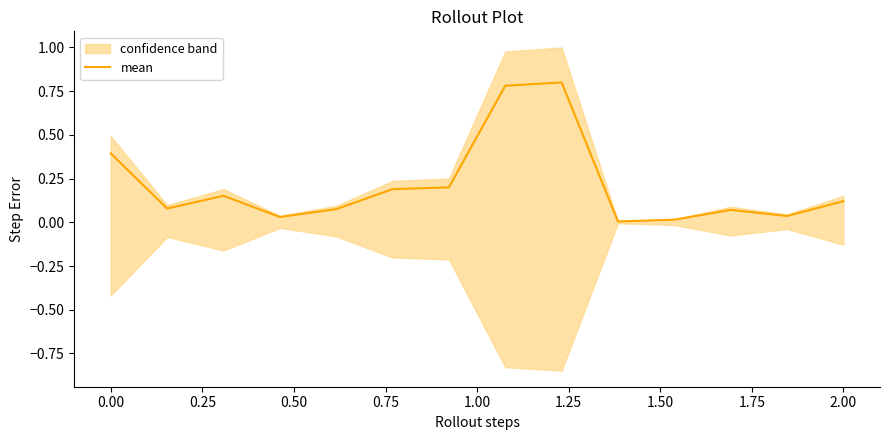

What is the difference between the maximum and minimum values?

0.8